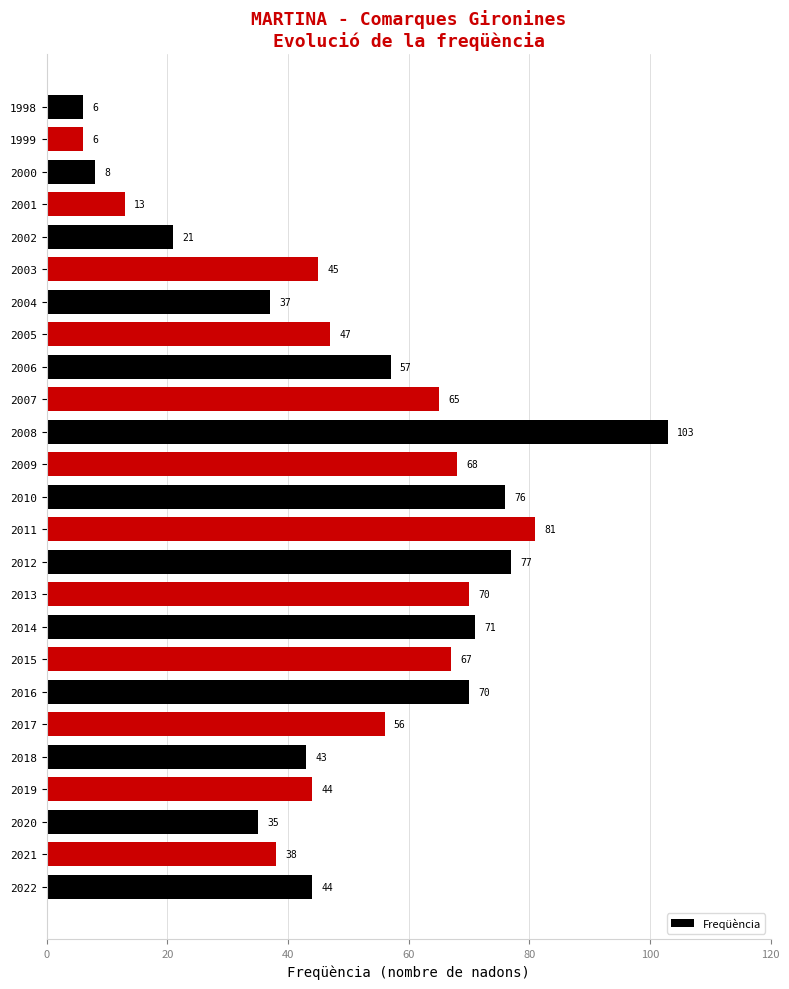

What is the average value?

50